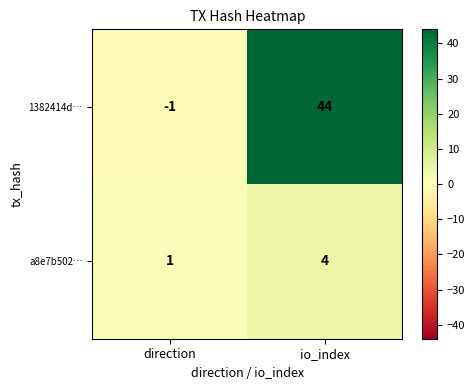

What is the difference between the maximum and minimum values in the a8e7b502… series?

3